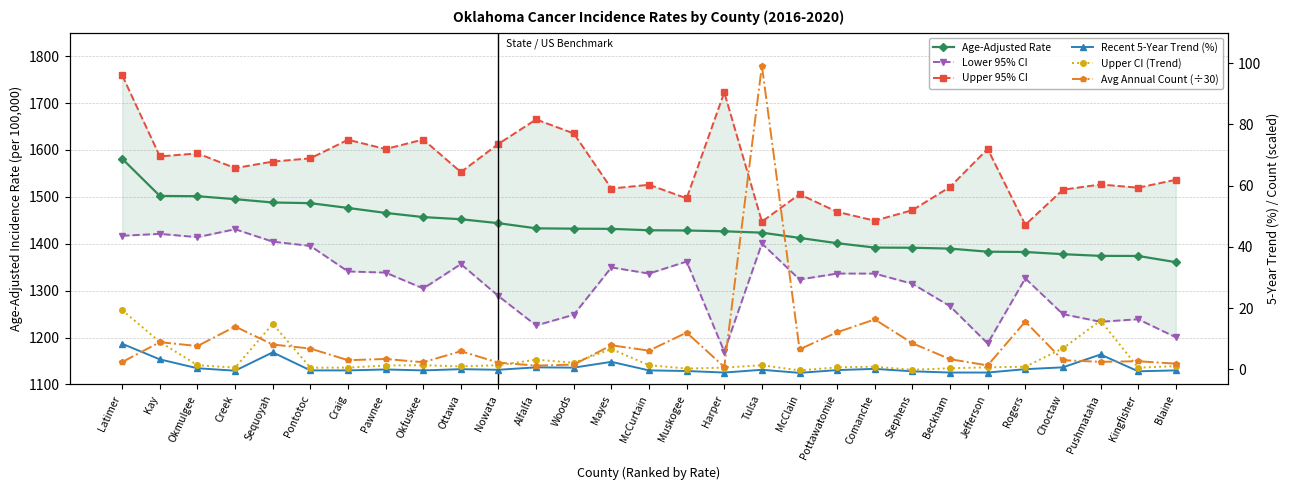

What is the minimum value shown in the chart?

-1.2